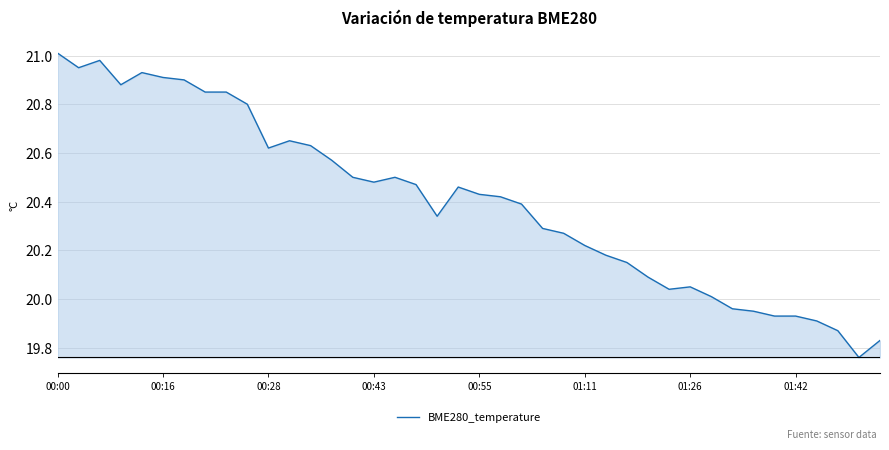

Where does the data first go above 20?

00:00